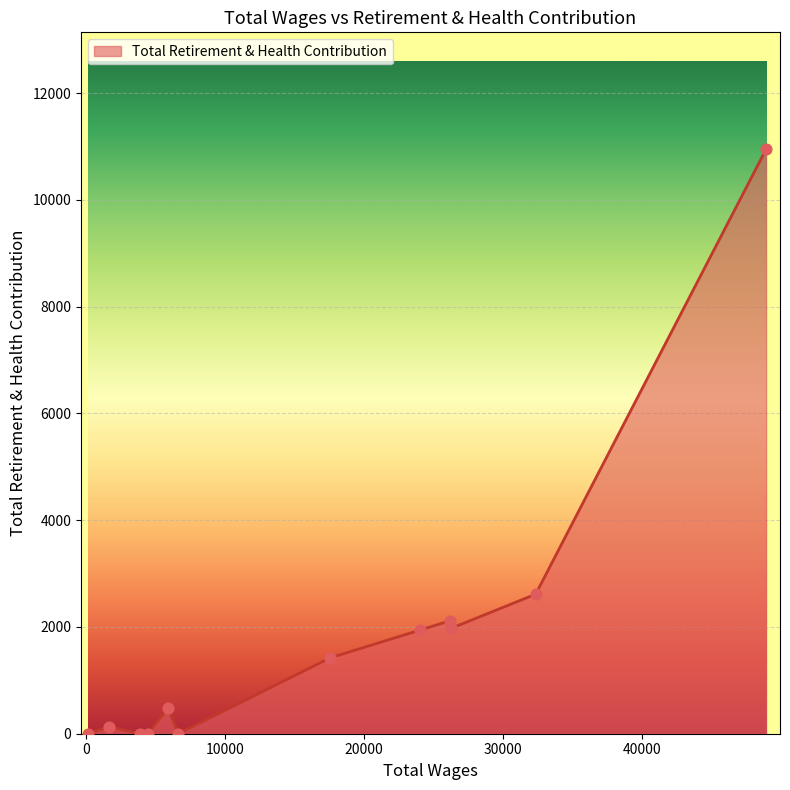

What is the difference between the maximum and minimum values?

10949